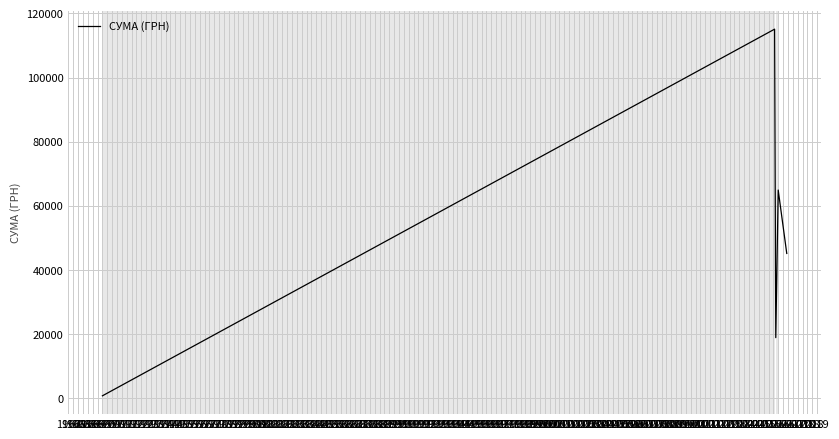

What is the average value?

48950.3